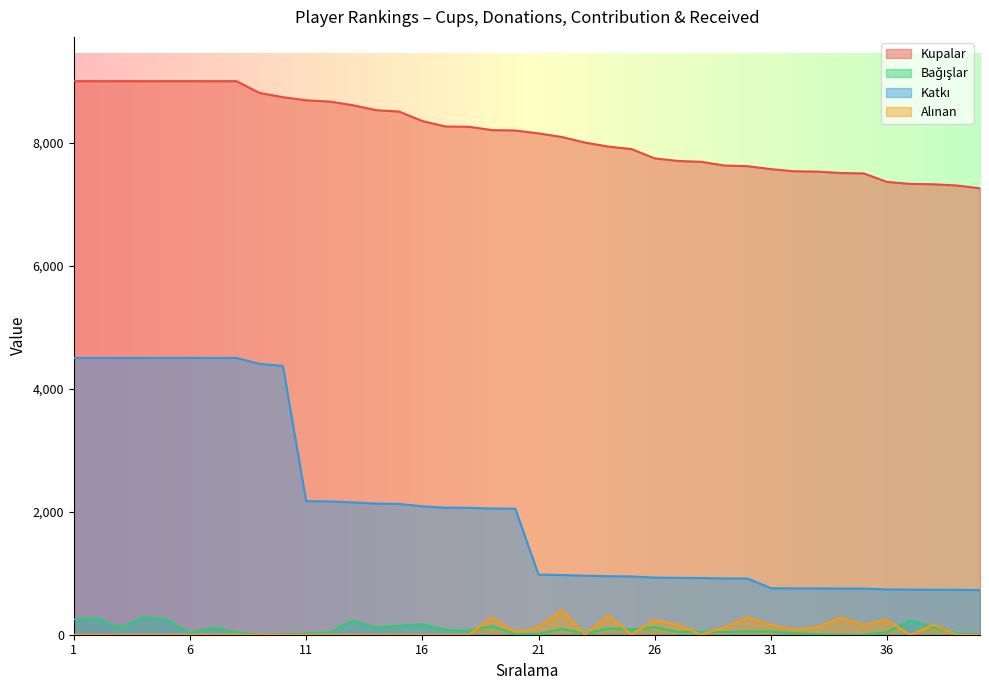

Between 14 and 27, which series saw the biggest shift?

Katkı